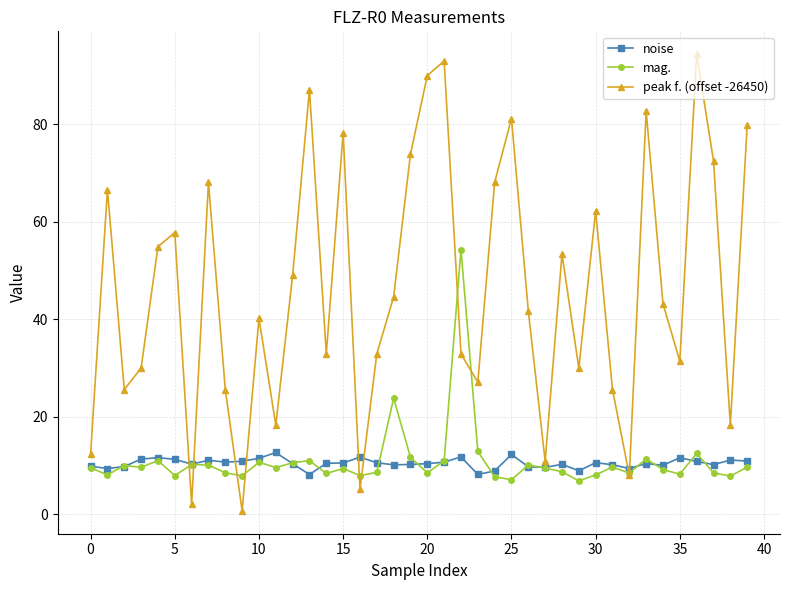

Which series has the largest range (max minus min)?

peak f. (offset -26450)